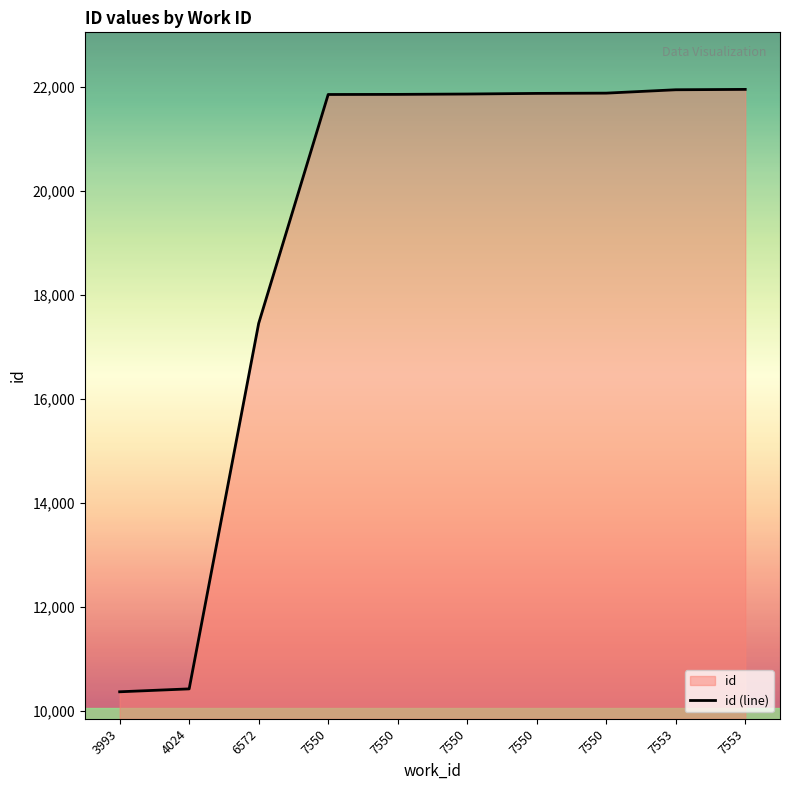

Reading left to right, extract all data points from this chart.

10367	10423	17455	21858	21860	21867	21879	21884	21949	21956